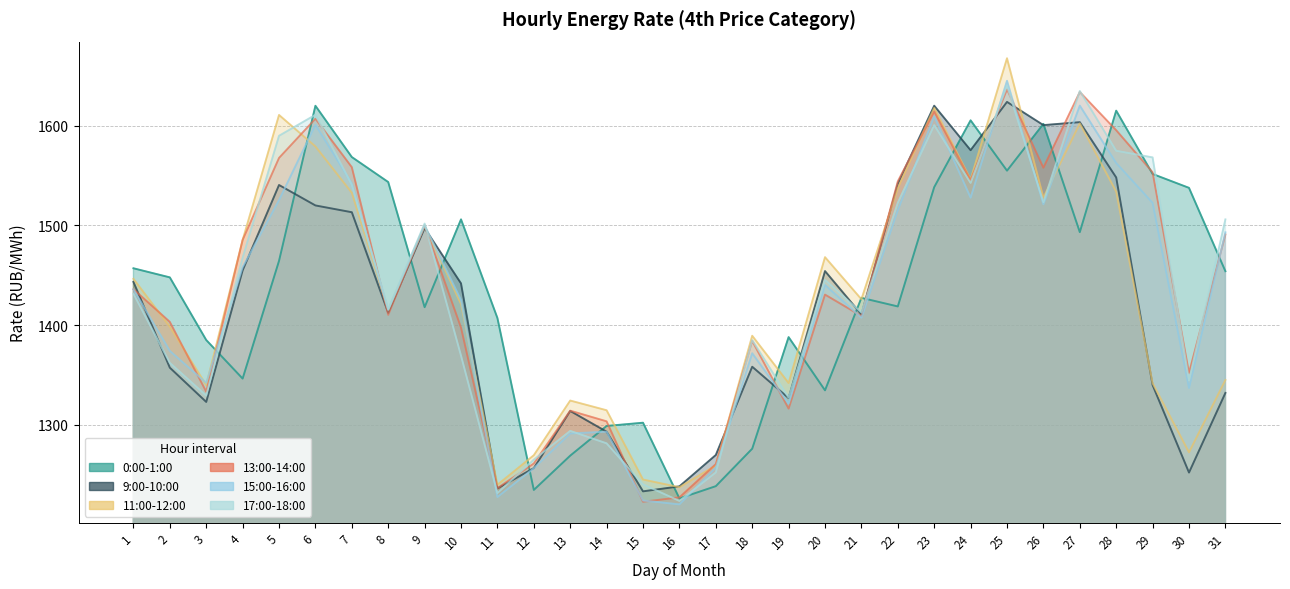

The value of 0:00-1:00 at 3 is 1875.4. True or false?

False